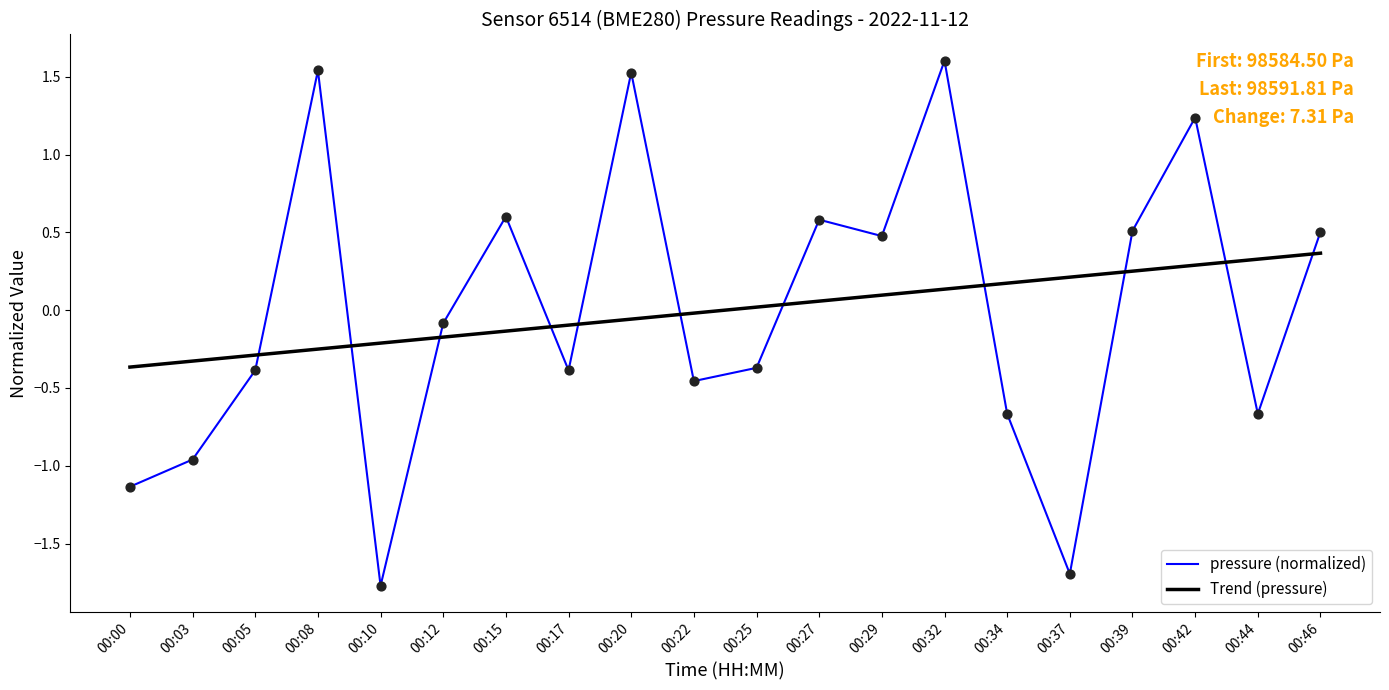

What is the total value across all series at 00:05?

-0.7